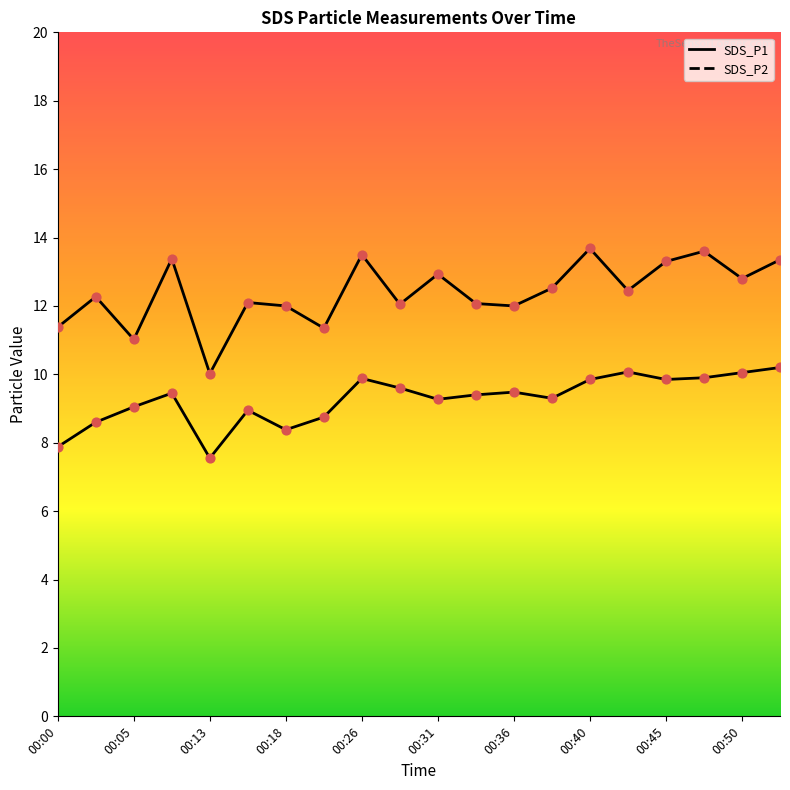

At how many categories does at least one series exceed 13?

6